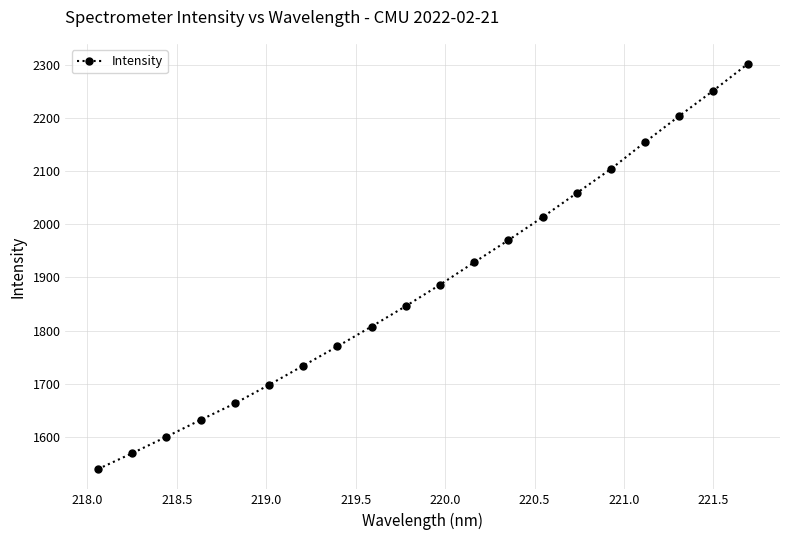

Does the chart display data point markers on the line(s)?

Yes